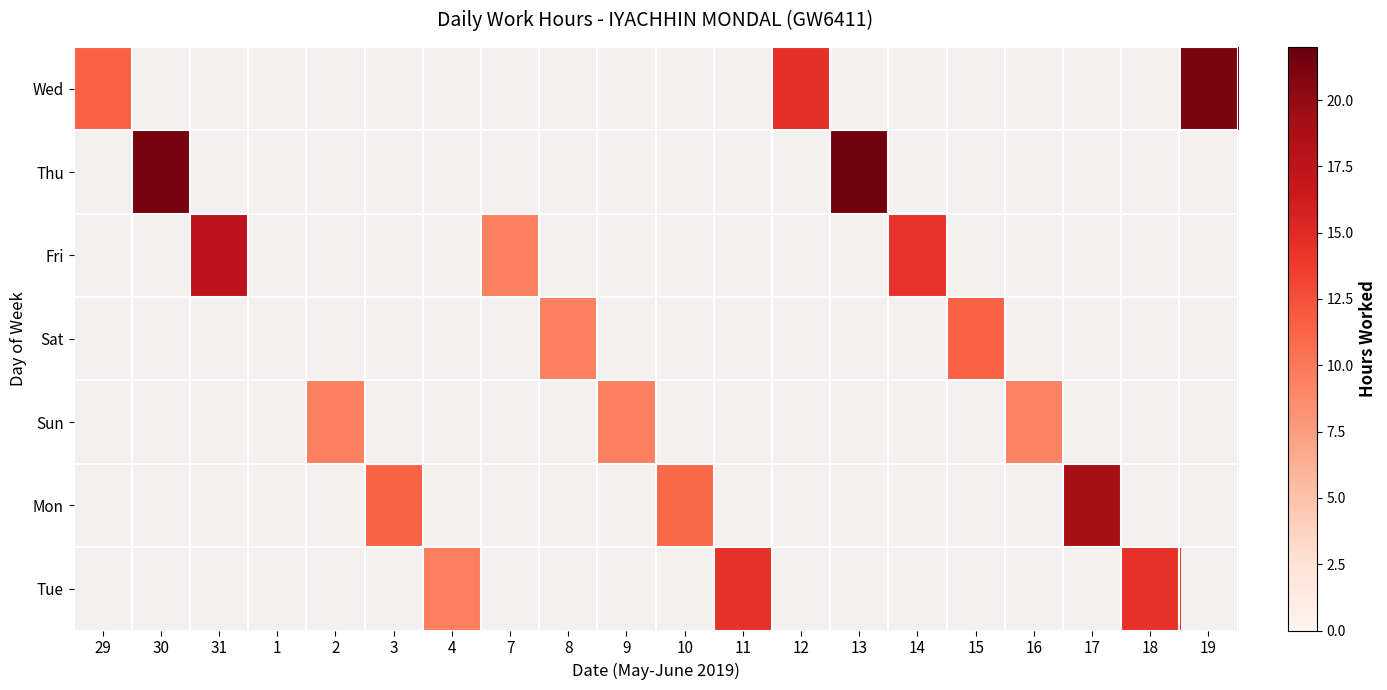

Is the value of Thu at 11 greater than the value of Tue at 16?

No